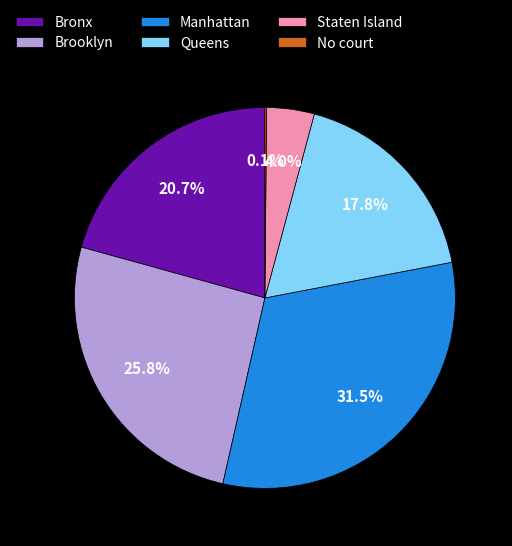

True or false: Staten Island accounts for 4% of the total.

True